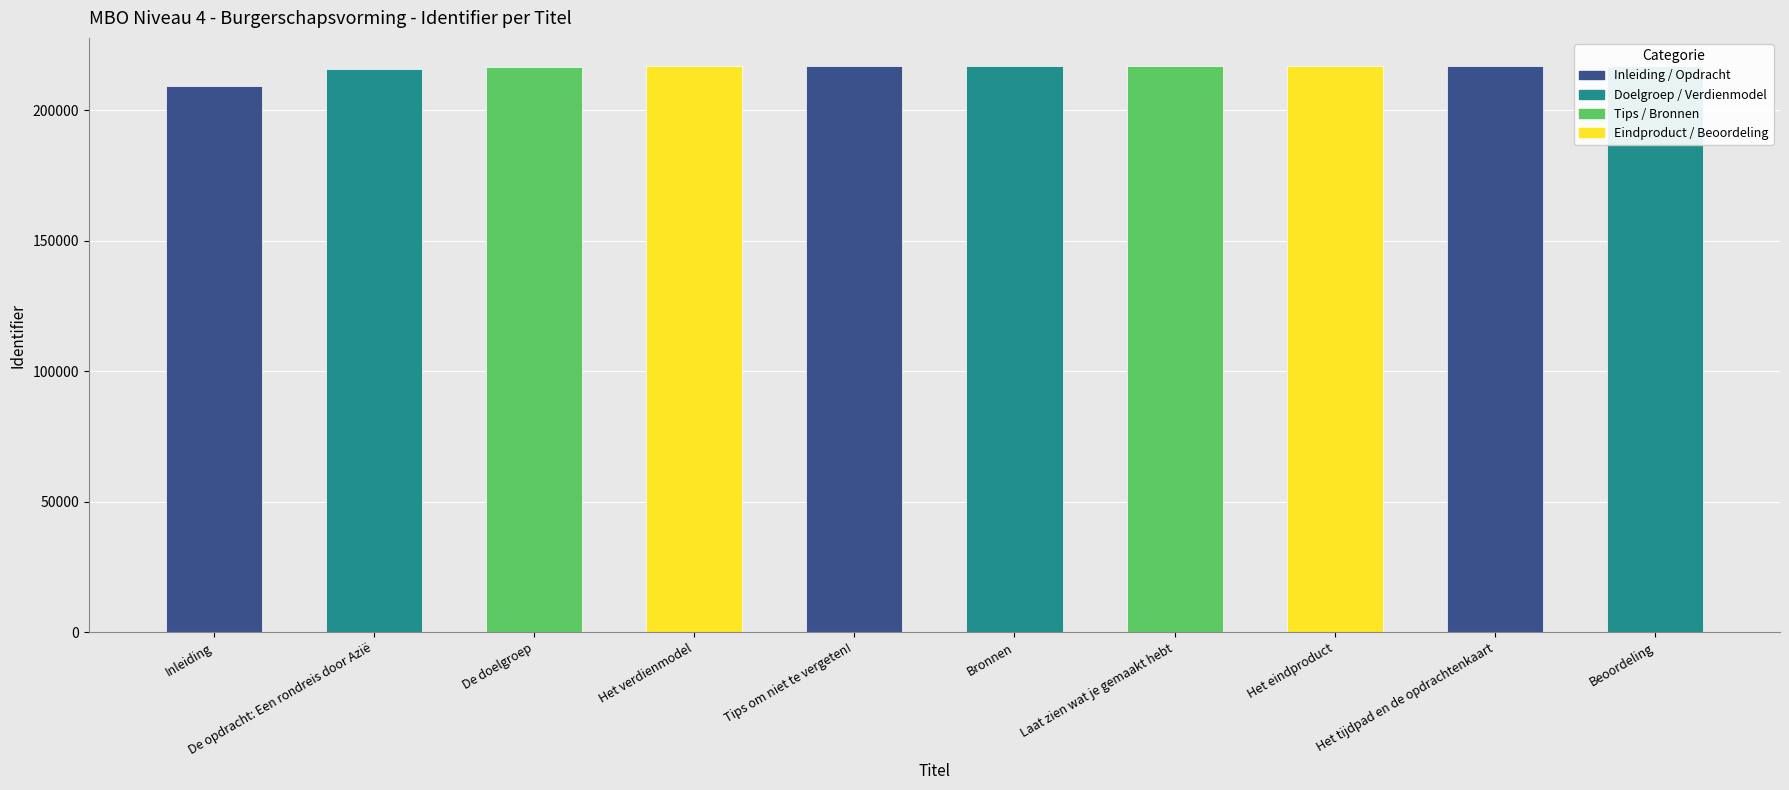

Which category has the highest value across all series?

Beoordeling